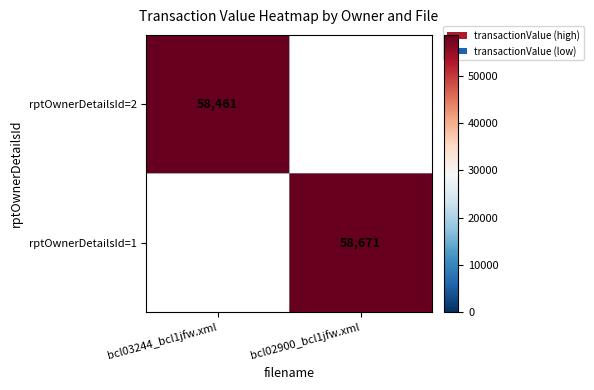

True or false: rptOwnerDetailsId=1 has a value of 58671 at bcl02900_bcl1jfw.xml.

True